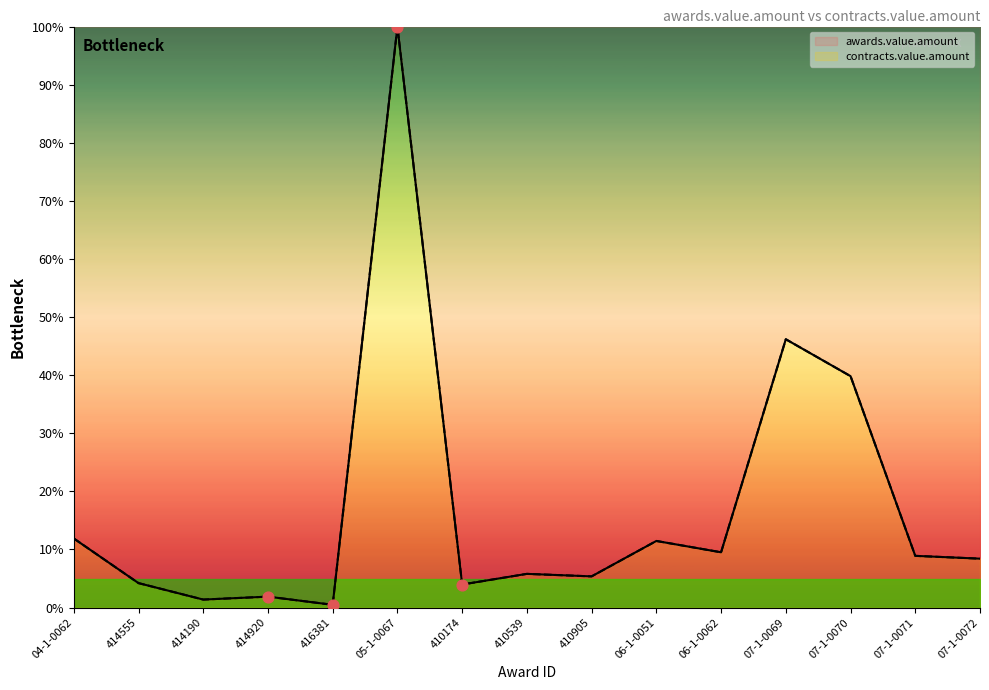

What is the total value across all series at 416381?

1.0